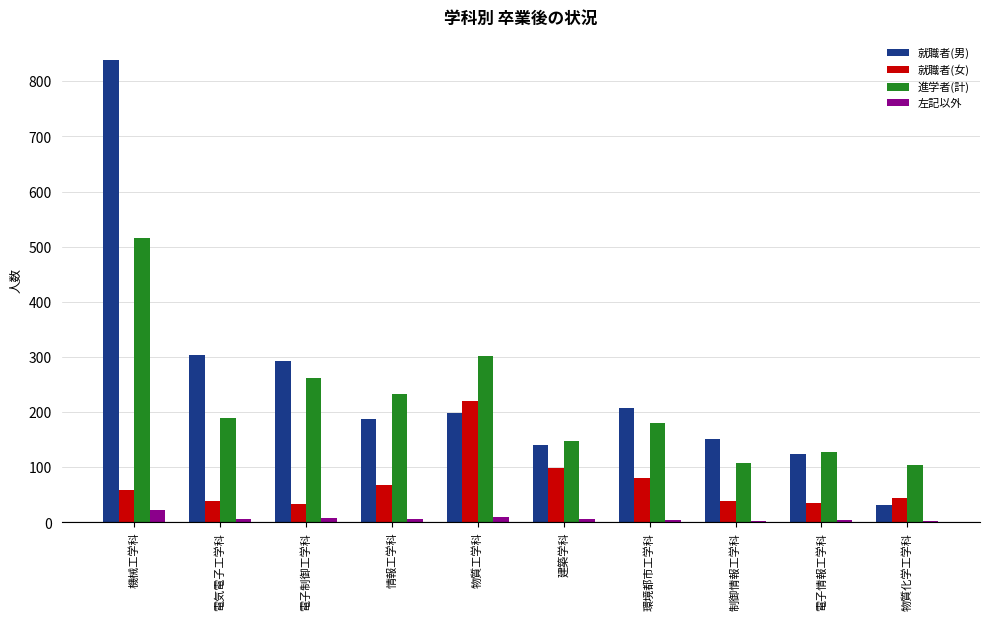

What are all the series names shown in the legend?

就職者(男), 就職者(女), 進学者(計), 左記以外